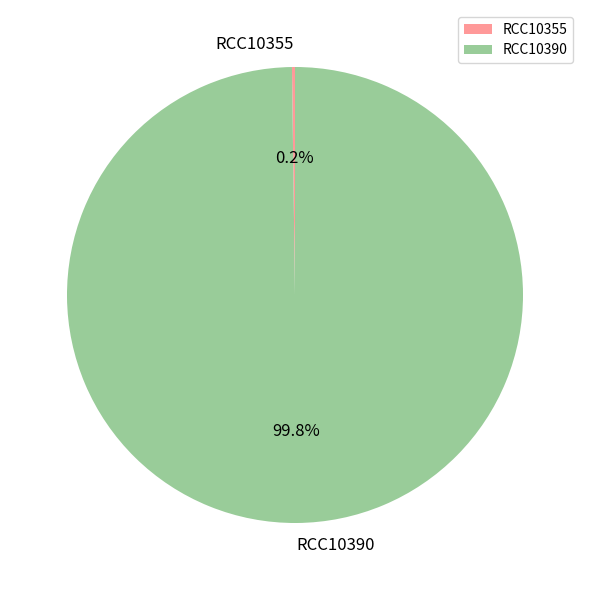

What percentage is NOT represented by RCC10390?

0.2%